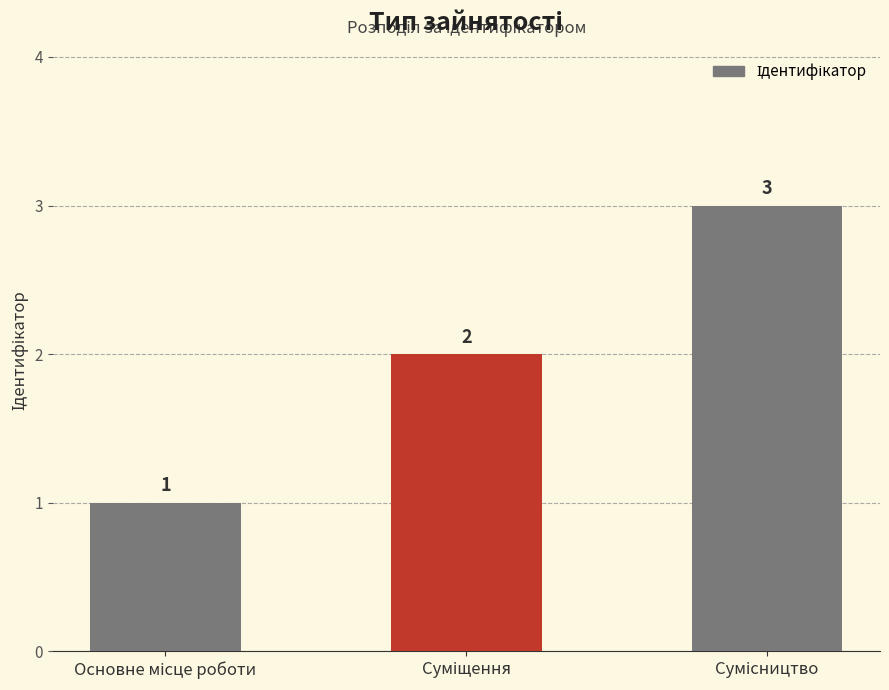

What is the value of the 2nd bar from the left?

2